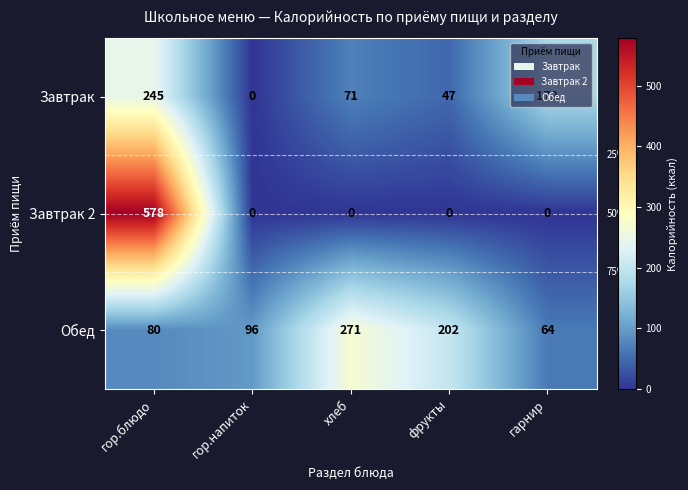

Which series has the largest range (max minus min)?

Завтрак 2